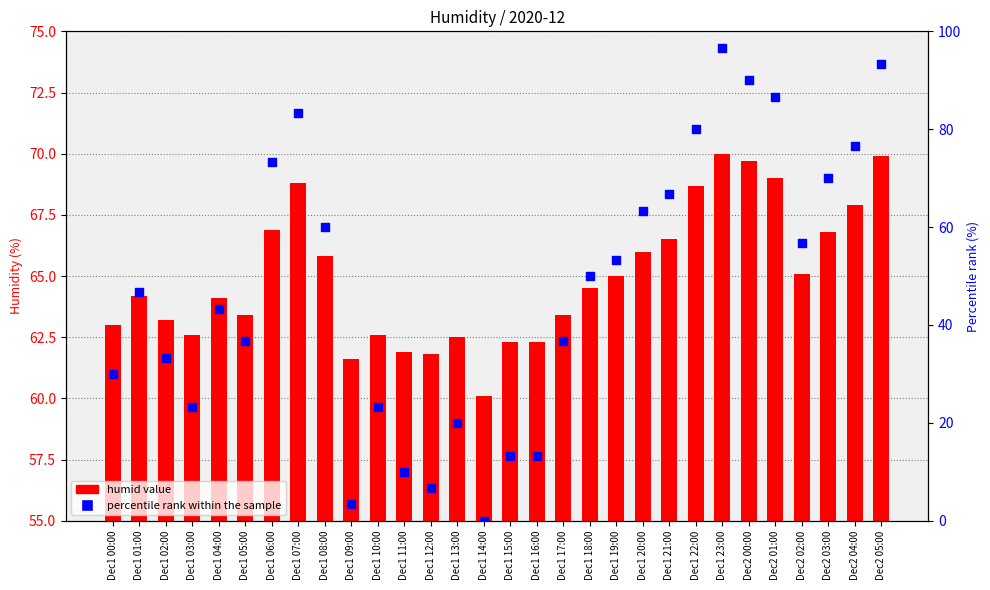

What are all the series names shown in the legend?

humid value, percentile rank within the sample